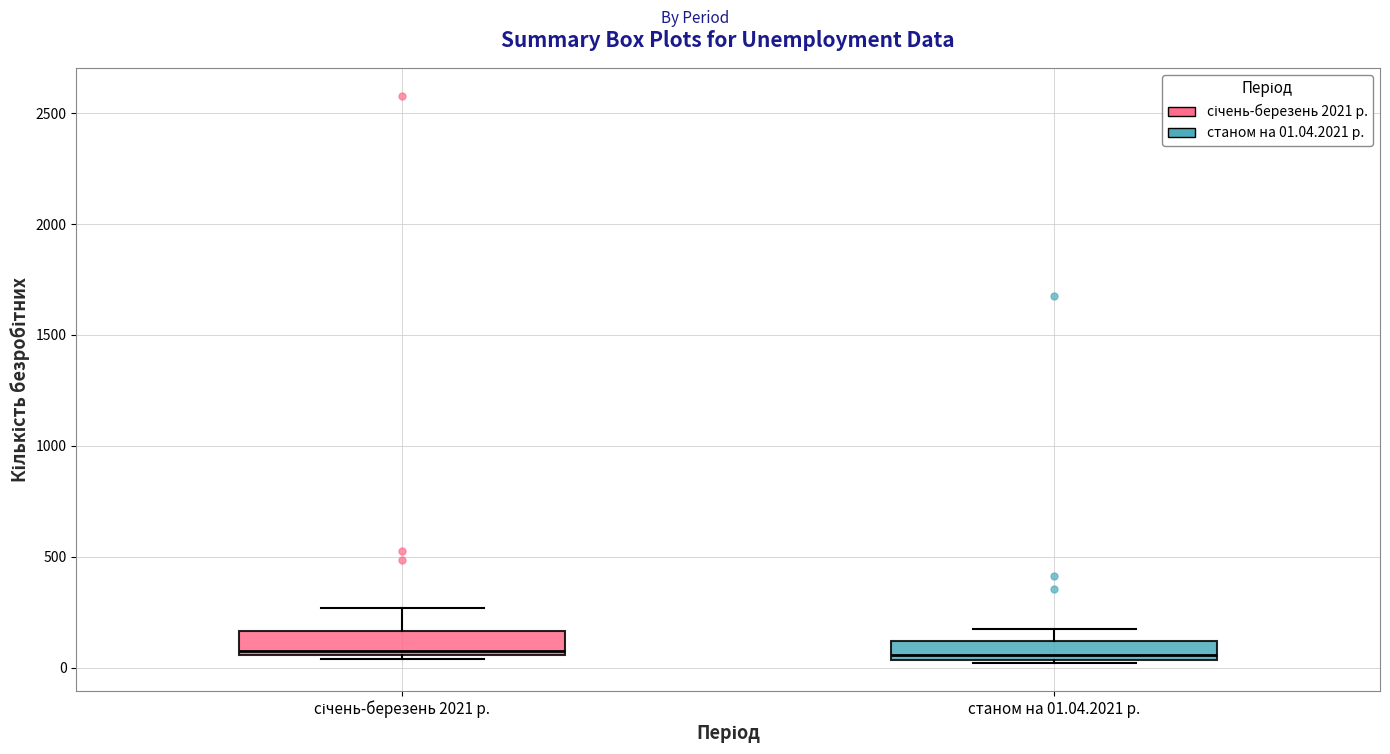

Reading left to right, read every box against the y-axis: the position of its median line, the range the box covers, and the ends of its whiskers. The values are not printed on the chart, so give them approximately, as read against the axis.

січень-березень 2021 р.: median 100, box 50 to 150, whiskers 50 (just below the box's lower edge) to 250
станом на 01.04.2021 р.: median 50 (just above the box's lower edge), box 50 to 100, whiskers 0 to 150